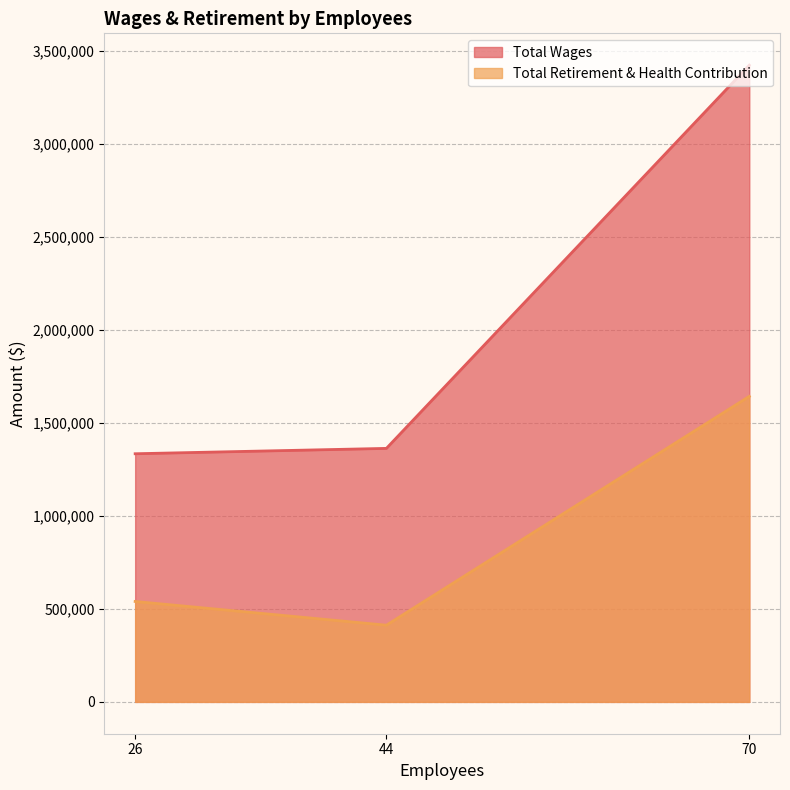

What are all the series names shown in the legend?

Total Wages, Total Retirement & Health Contribution